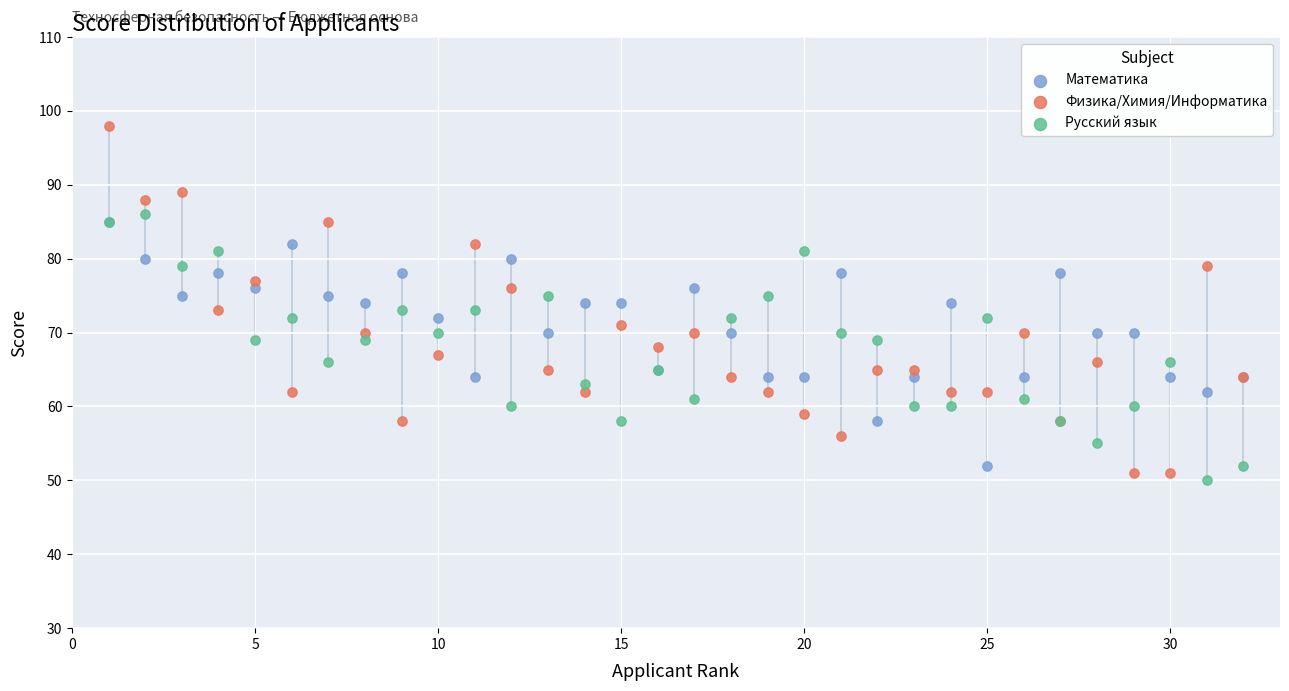

Which series reaches the maximum Y coordinate?

Физика/Химия/Информатика